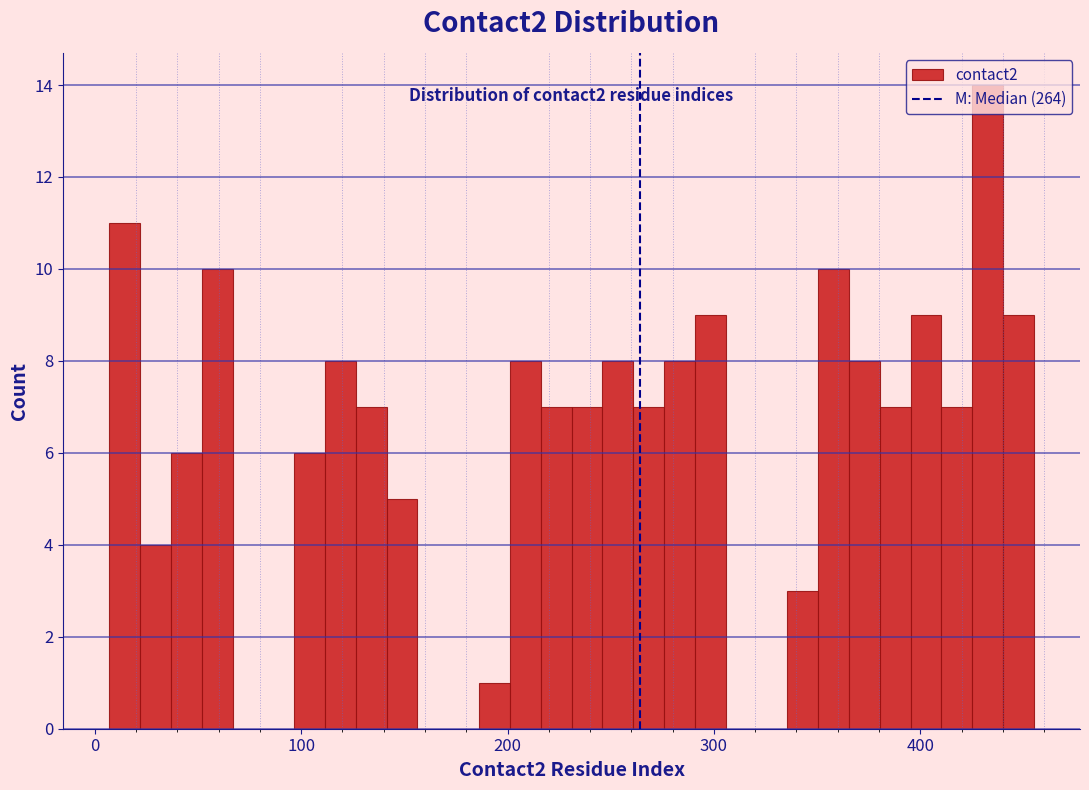

Around what value on the x-axis is the tallest bar? Give the approximate position of its centre, as read against the axis.

430